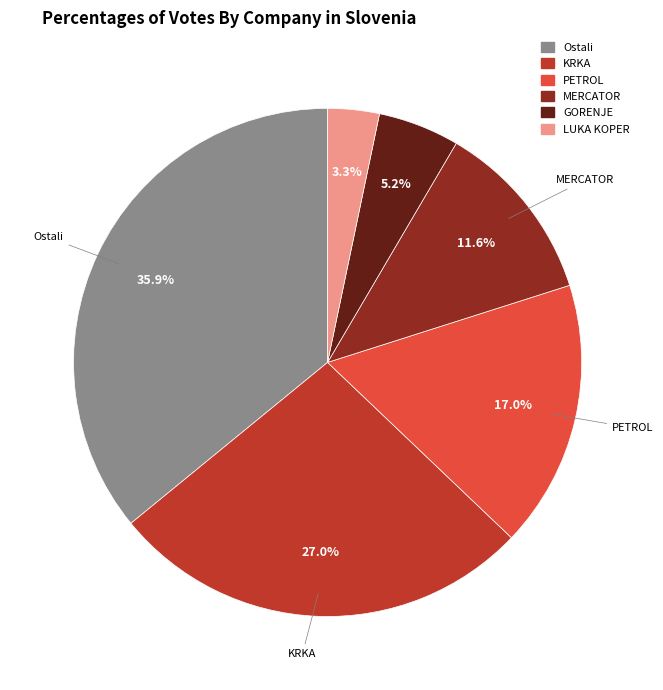

Do Ostali and KRKA together represent more than half of the pie?

Yes